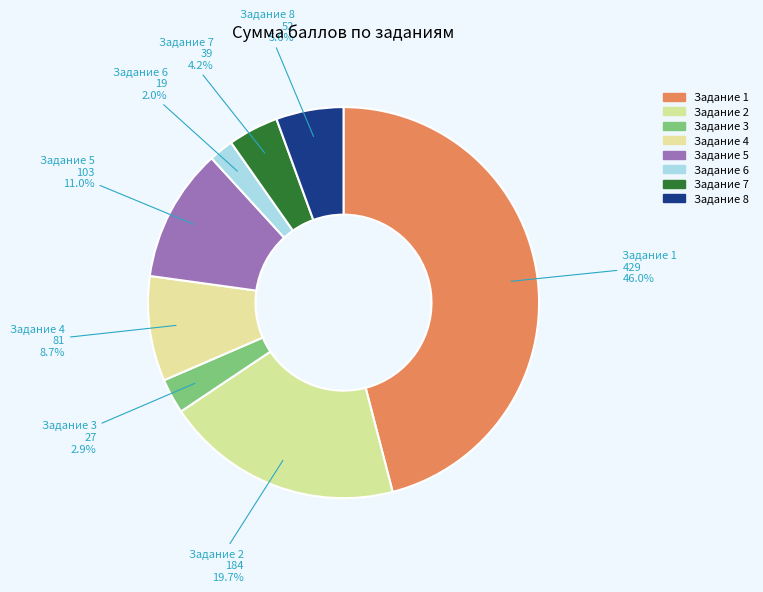

What percentage do Задание 6 and Задание 8 together represent?

7.6%